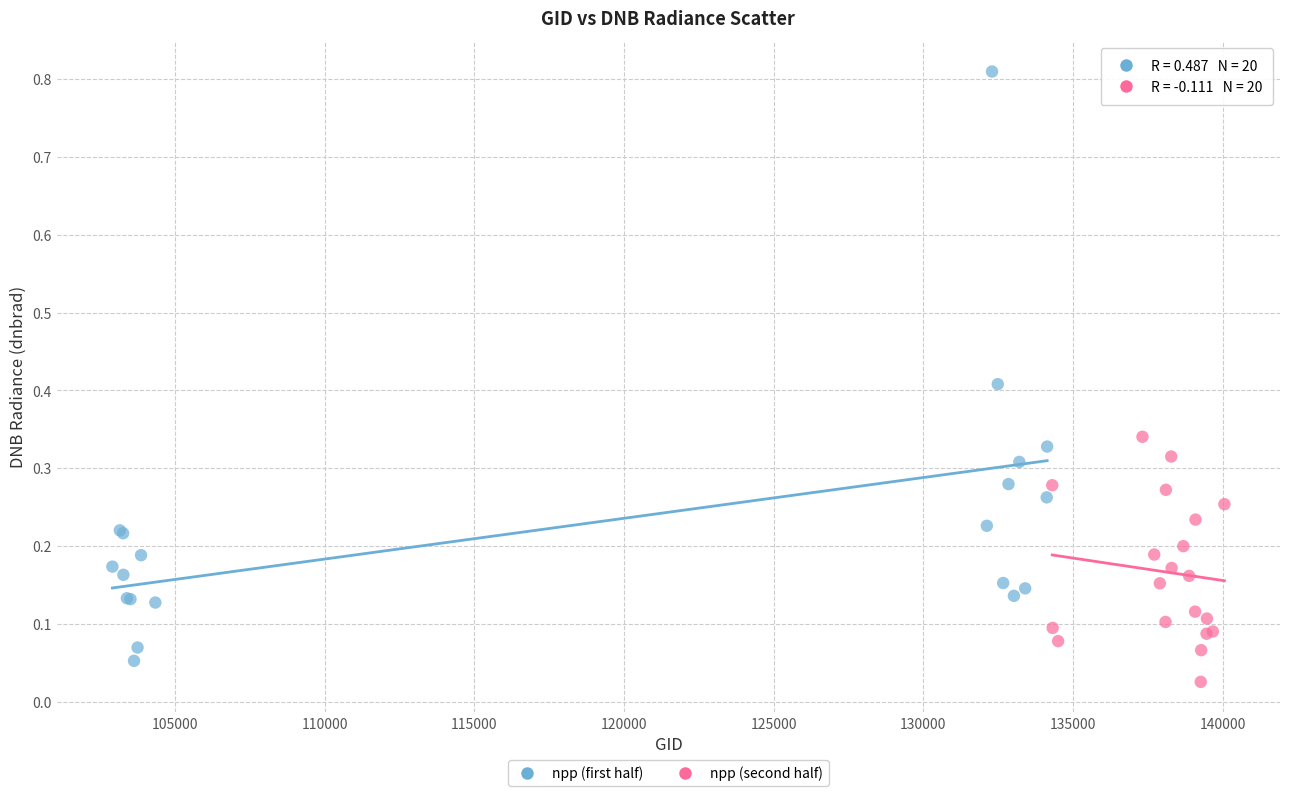

Which series reaches the maximum Y coordinate?

npp (first half)